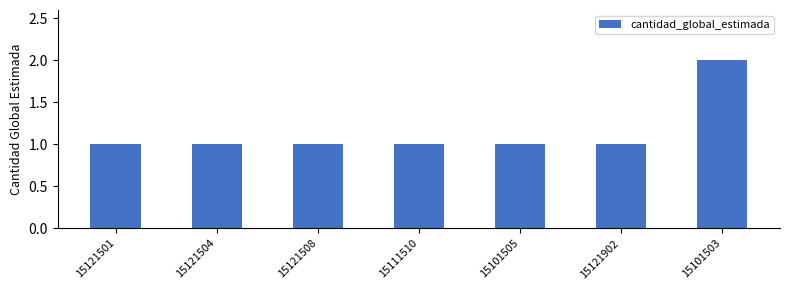

Reading left to right, extract all data points from this chart.

15121501=1	15121504=1	15121508=1	15111510=1	15101505=1	15121902=1	15101503=2